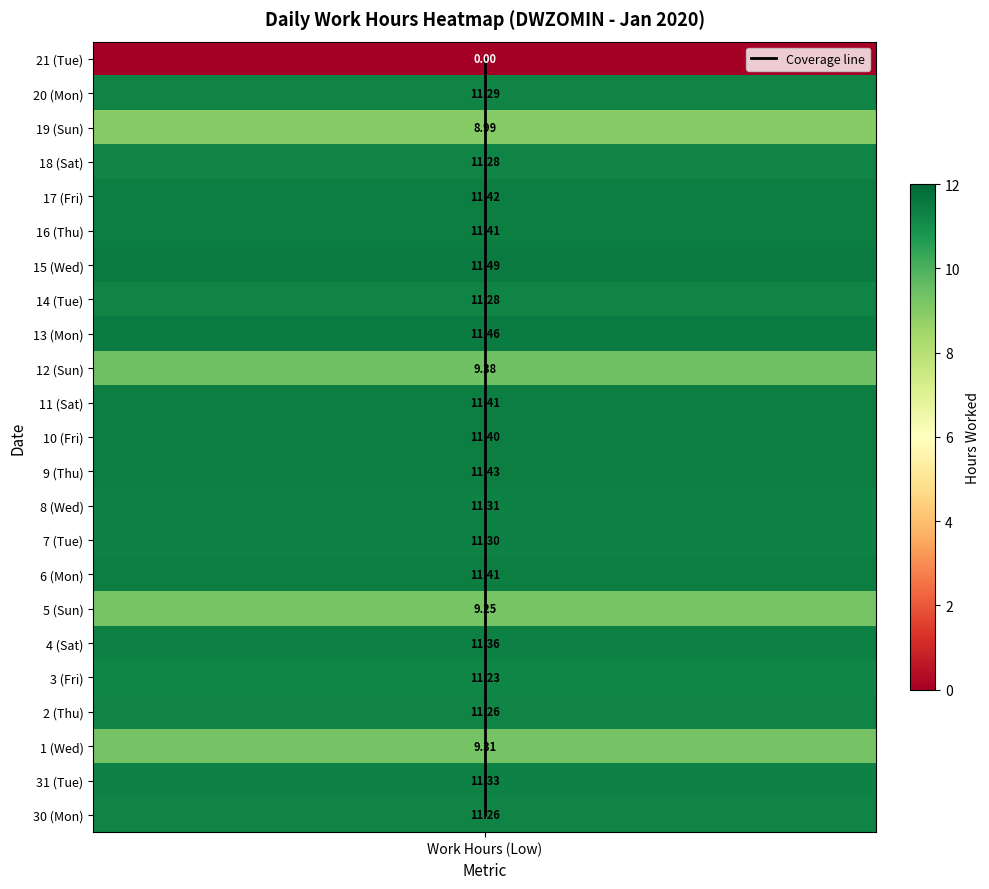

Where is the data nearest to the value 11?

Work Hours (Low)